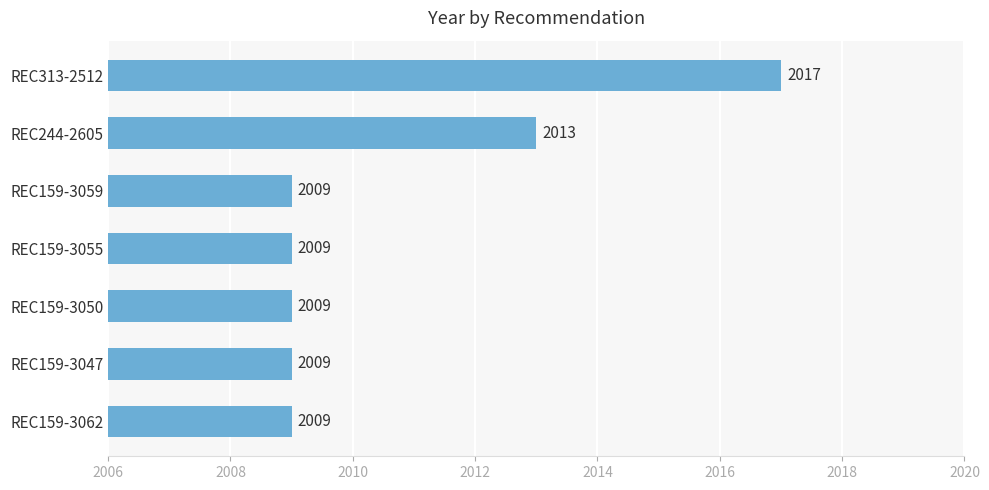

At which category does the chart reach its peak across all series?

REC313-2512